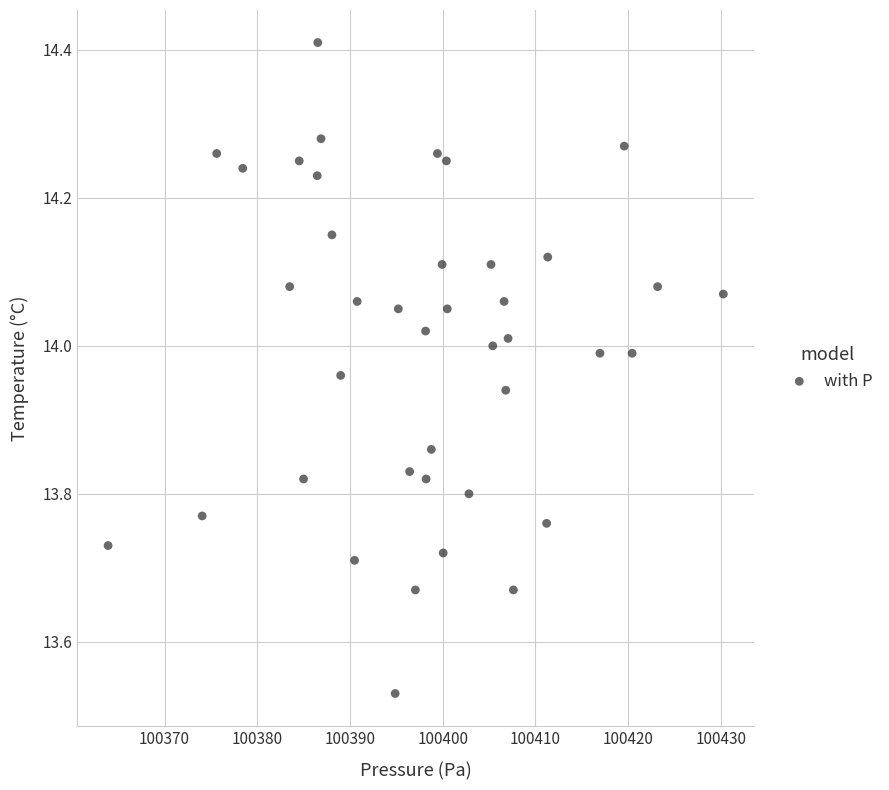

What is the range of Y values (max minus min)?

0.9